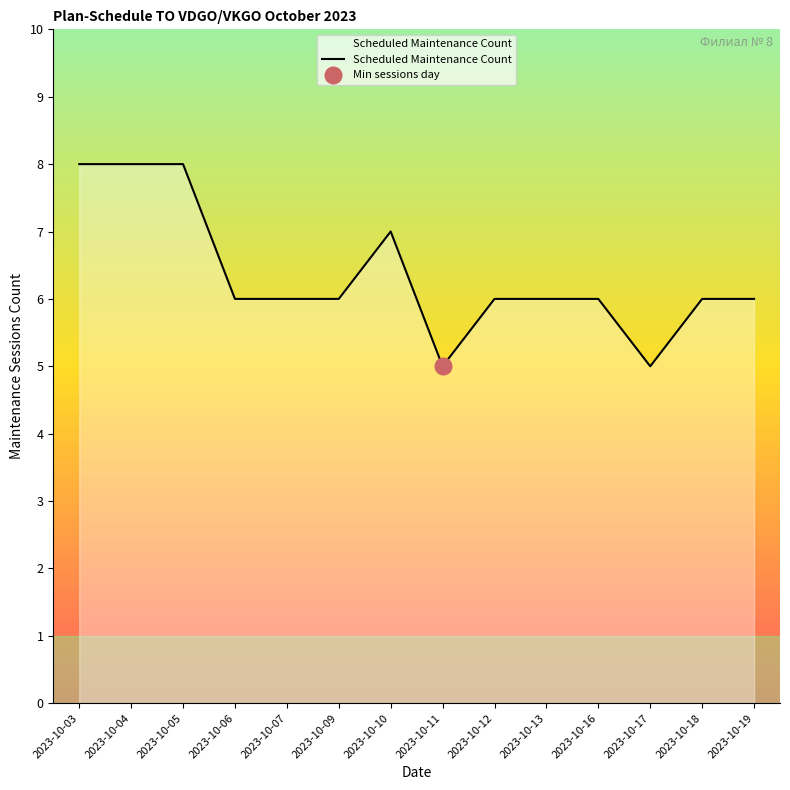

What is the change in value from 2023-10-05 to 2023-10-10?

-1